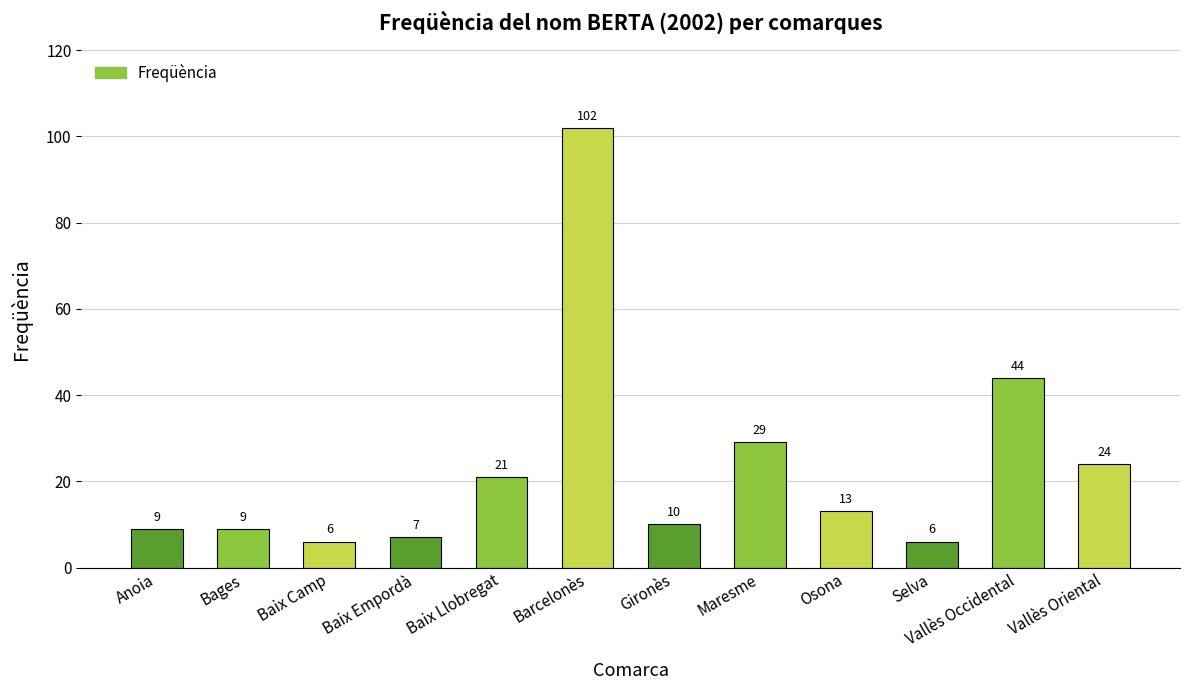

What is the sum of the values at Barcelonès and Vallès Occidental?

146